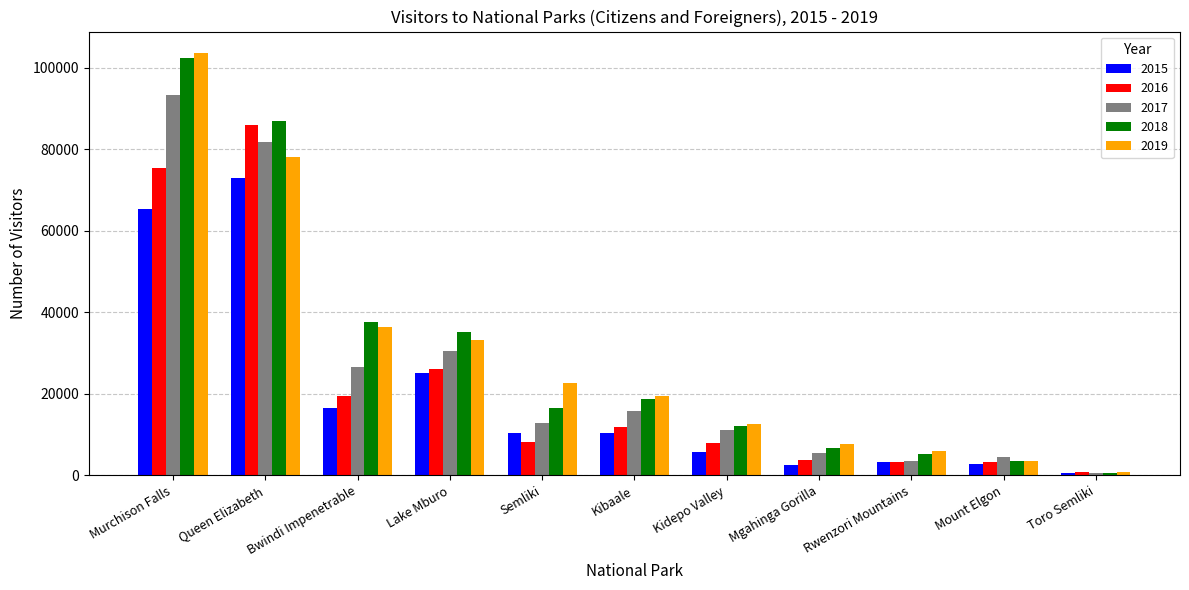

What is the total value across all series at Toro Semliki?

3367